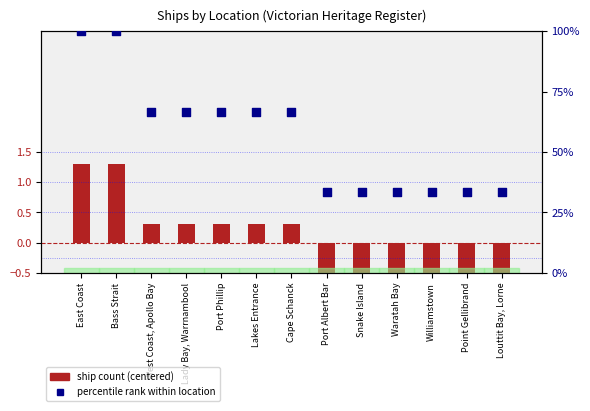

What is the total value across all series at Lakes Entrance?

67.0